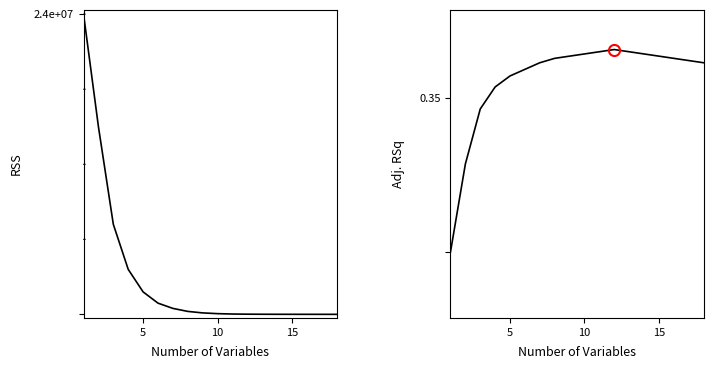

What are all the series names shown in the legend?

RSS, Adj. RSq